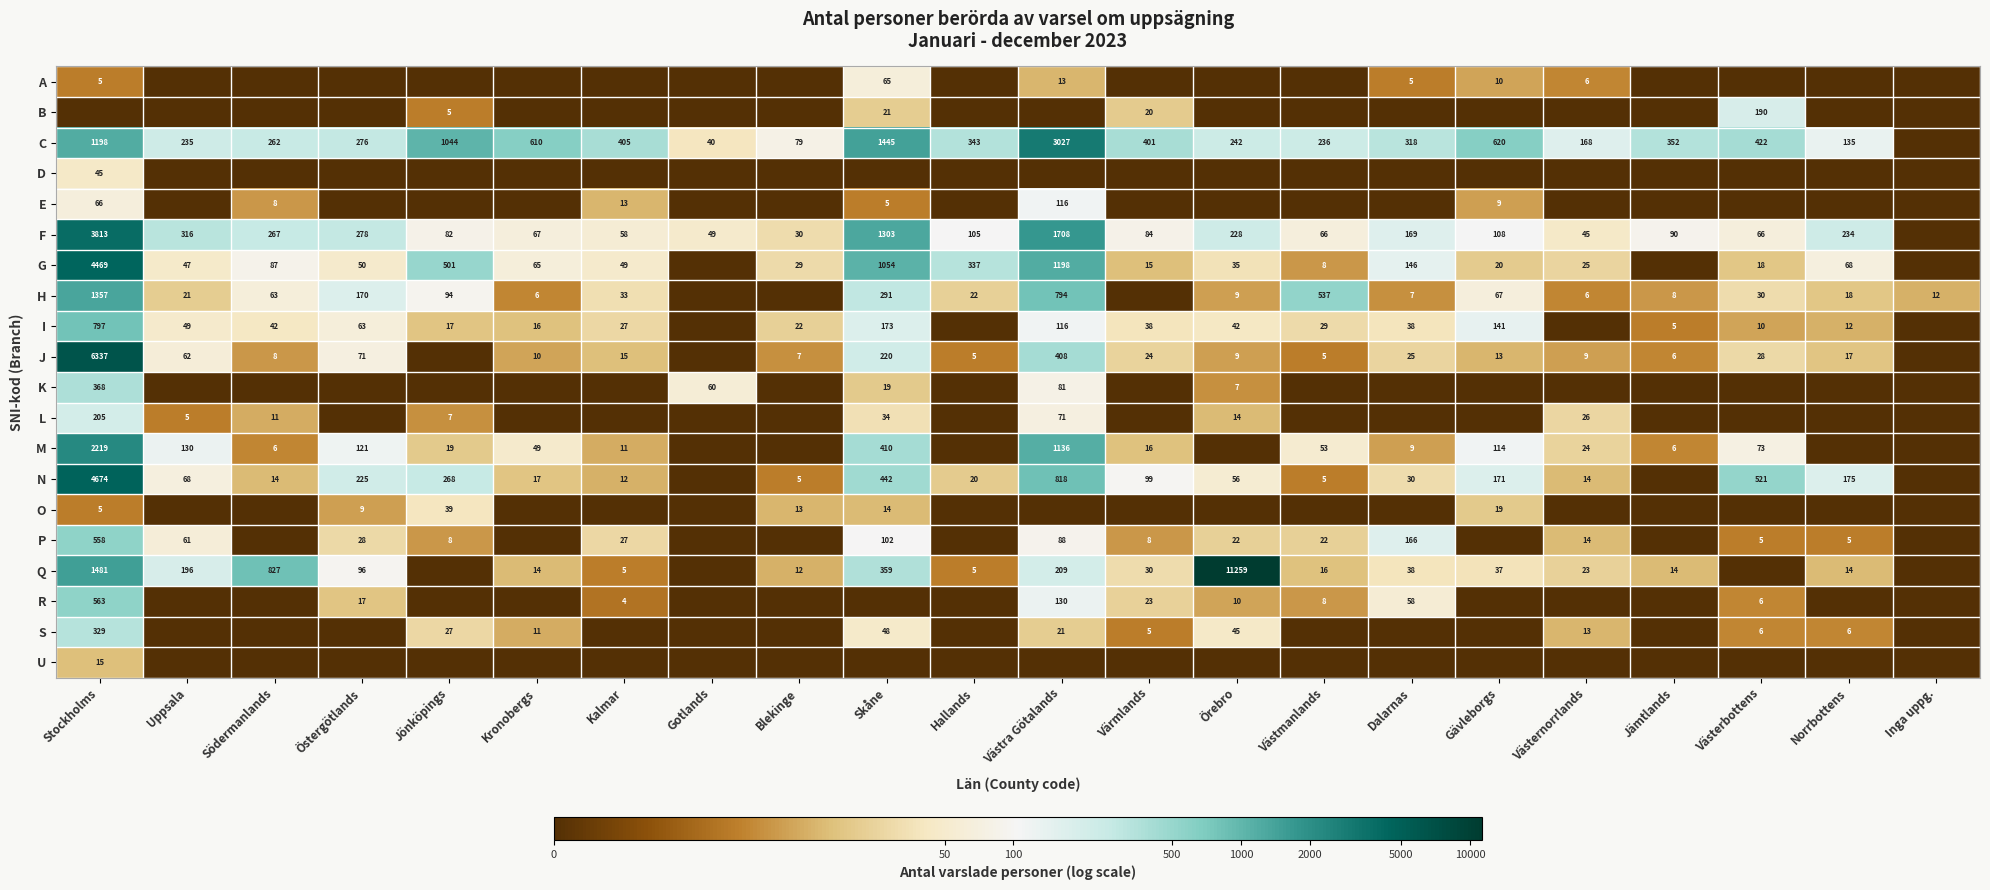

Is the value of L at Uppsala greater than the value of N at Jönköpings?

No